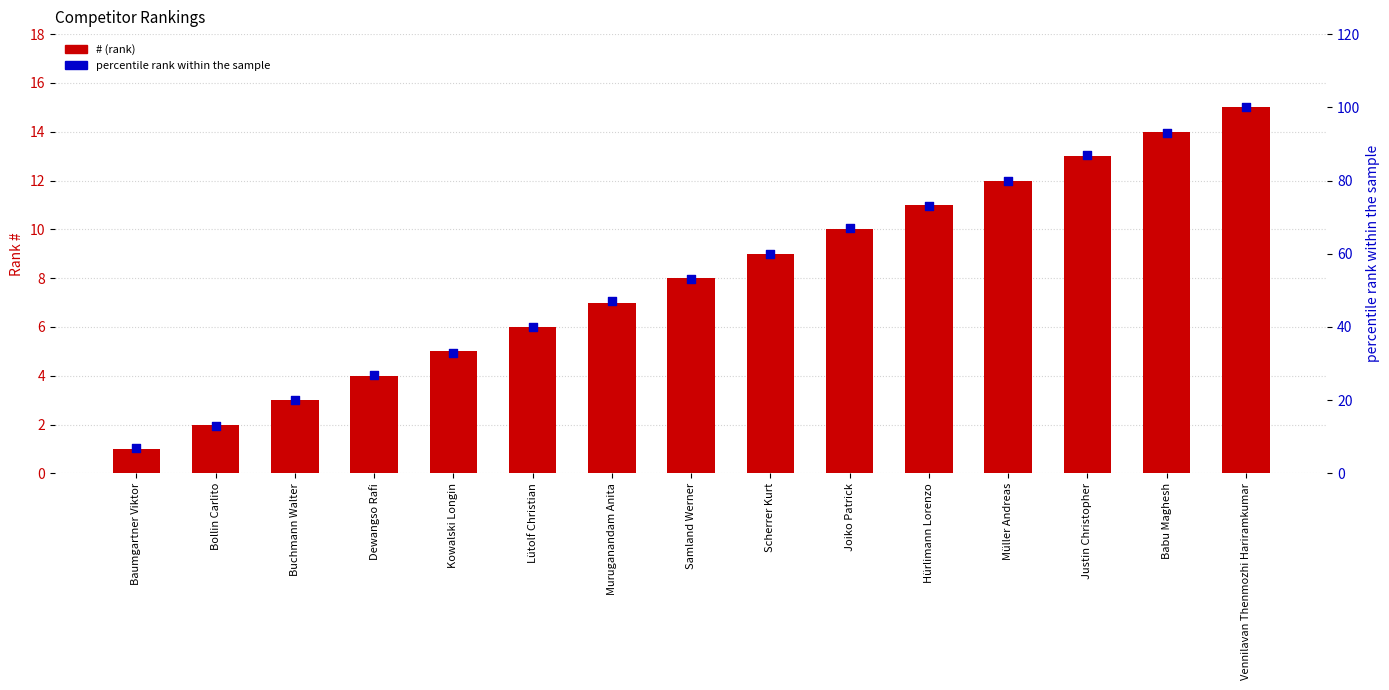

What is the total value across all series at Müller Andreas?

92